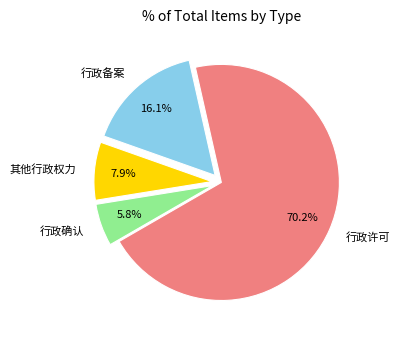

Count the number of slices in the pie.

4